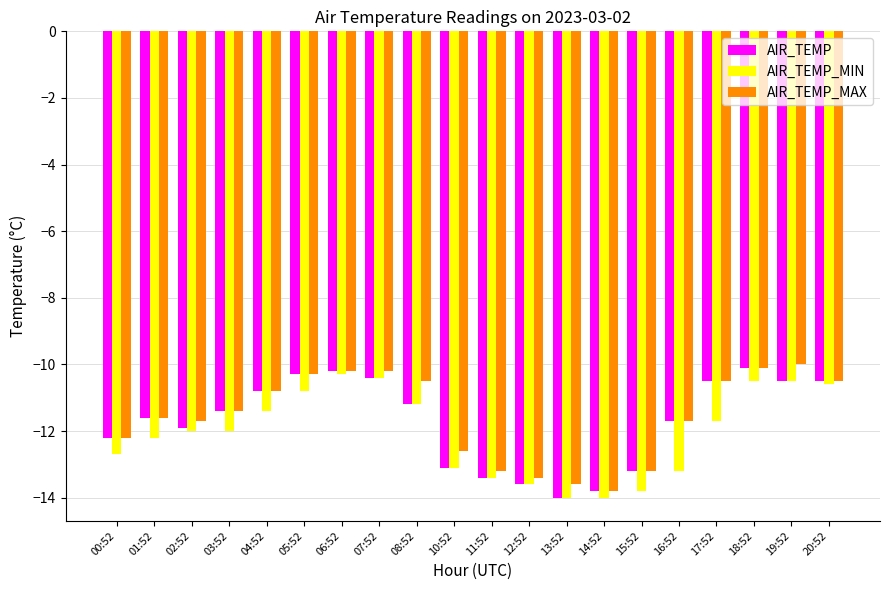

What is the maximum value for AIR_TEMP?

-10.1